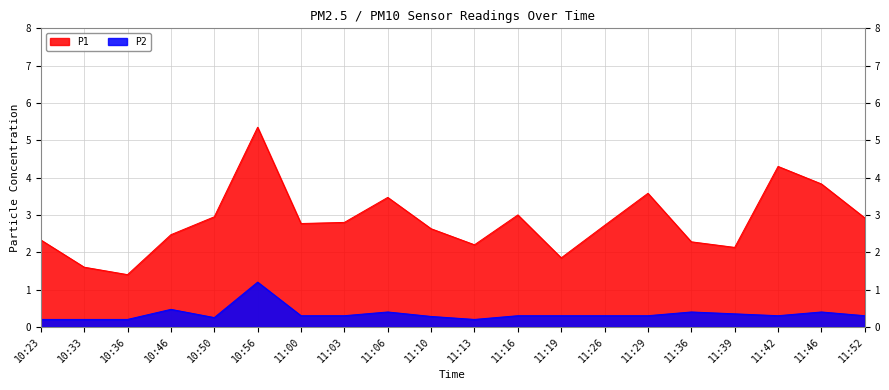

In P2, how many points are lower than both neighbors (excluding endpoints)?

3